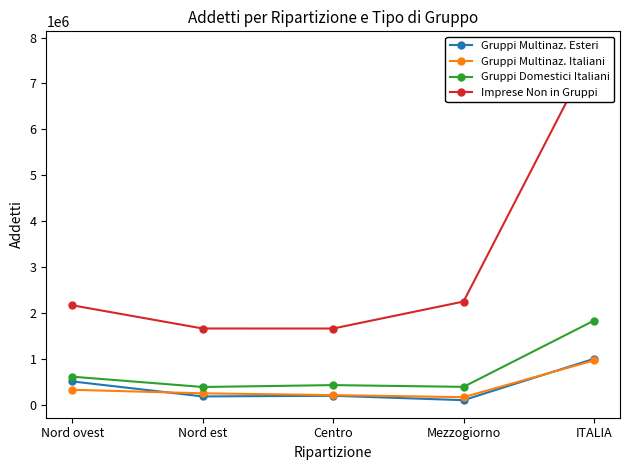

The value of Gruppi Multinaz. Esteri at Nord est is 243908. True or false?

False